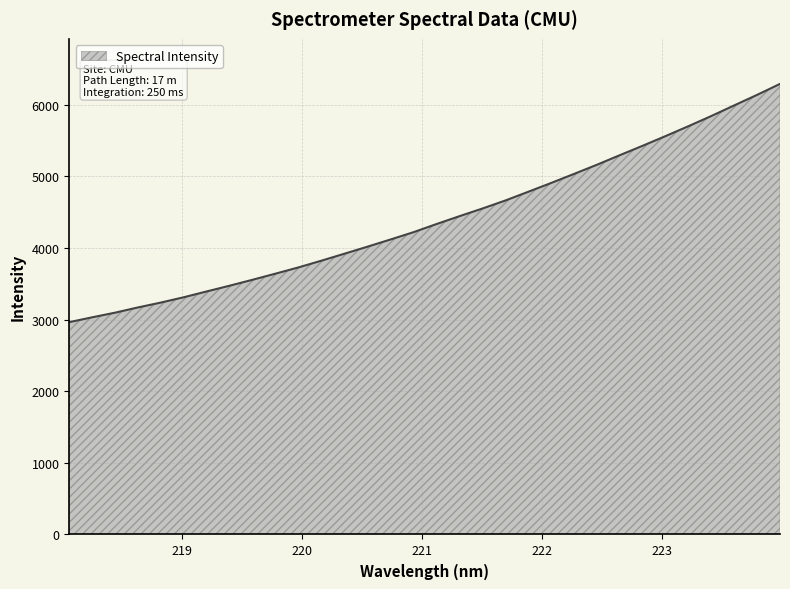

What is the difference between the maximum and minimum values?

3326.0